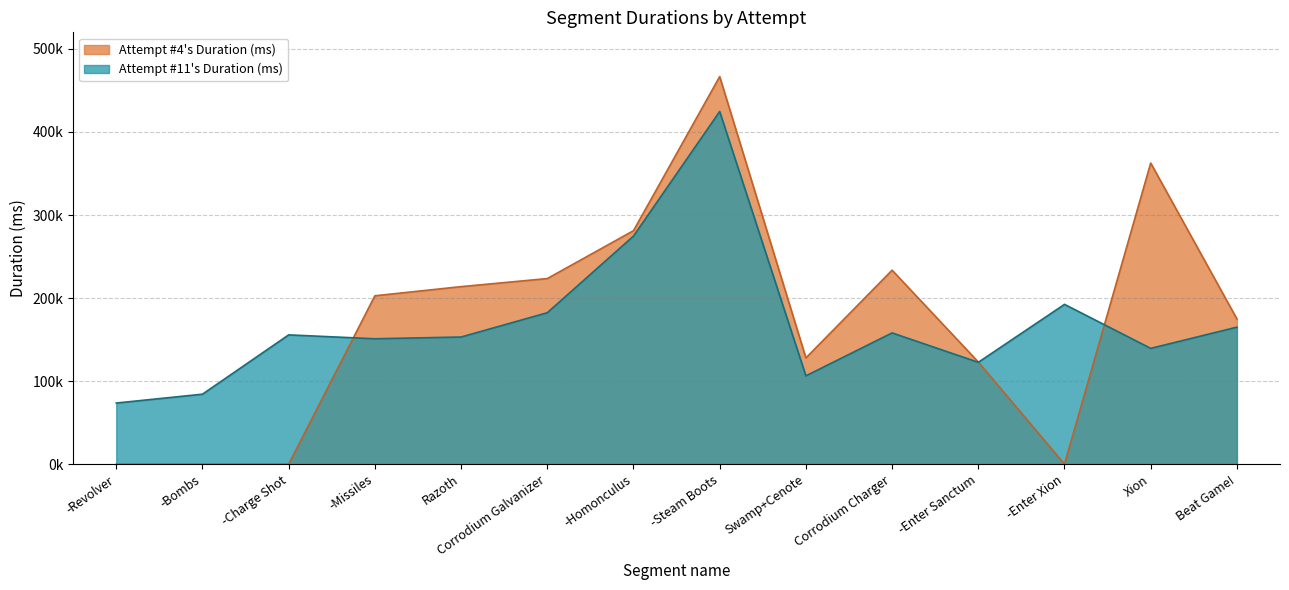

The Attempt #11's Duration (ms) series shows 728914 at -Steam Boots. True or false?

False